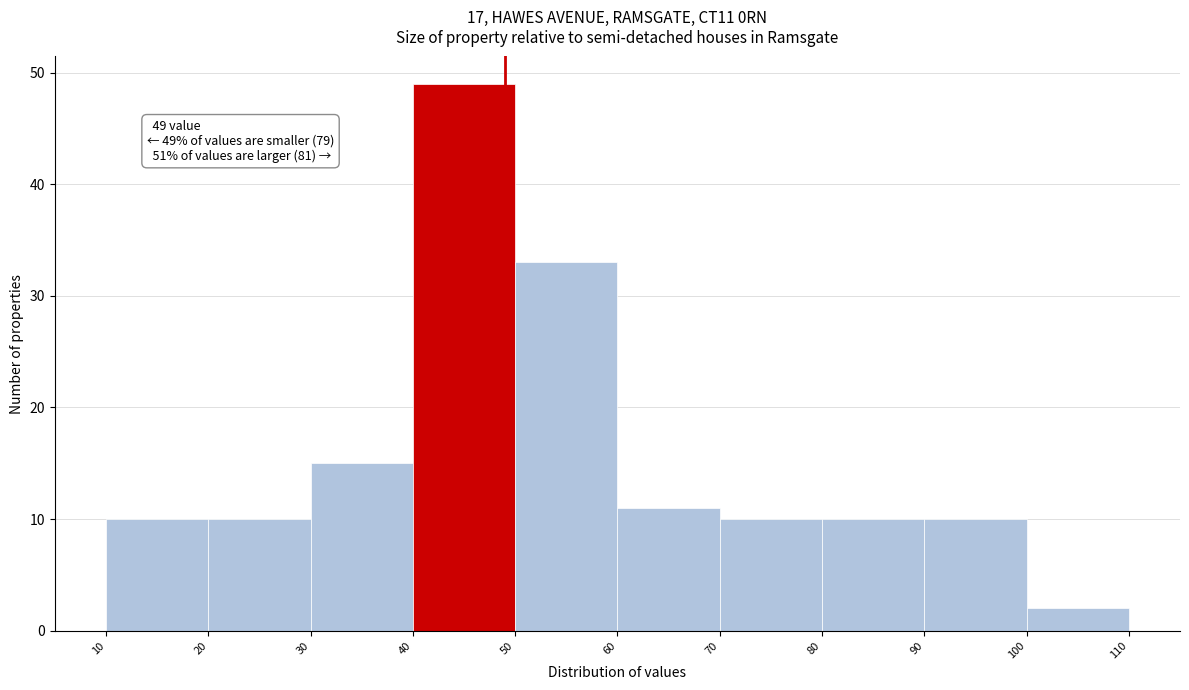

Which range on the x-axis has the tallest bar?

40 to 50